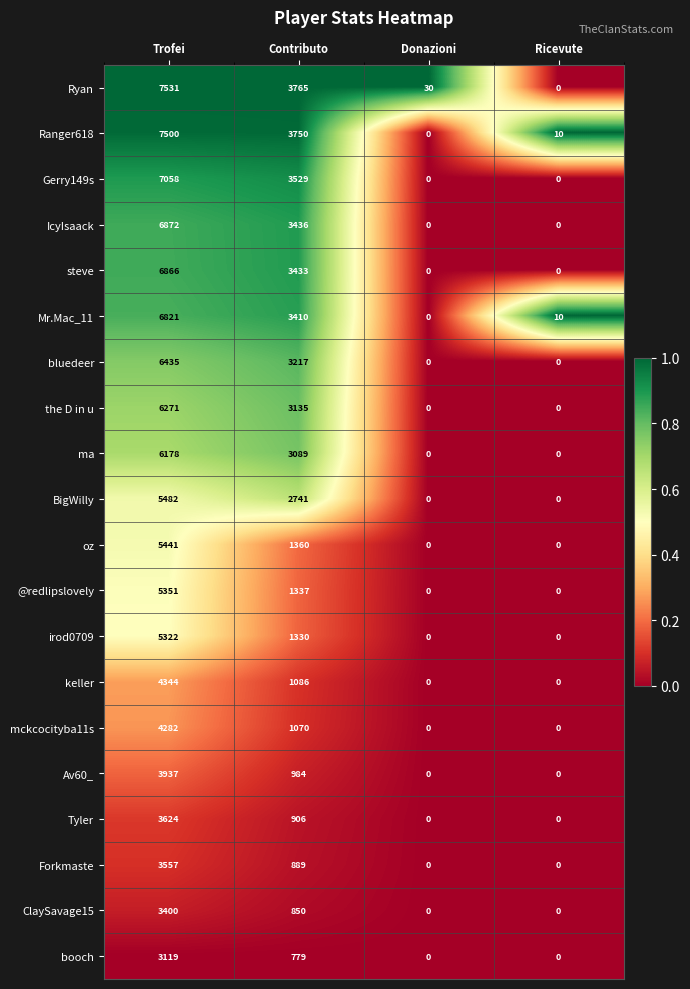

What is the sum of the Ryan values at Donazioni and Contributo?

3795